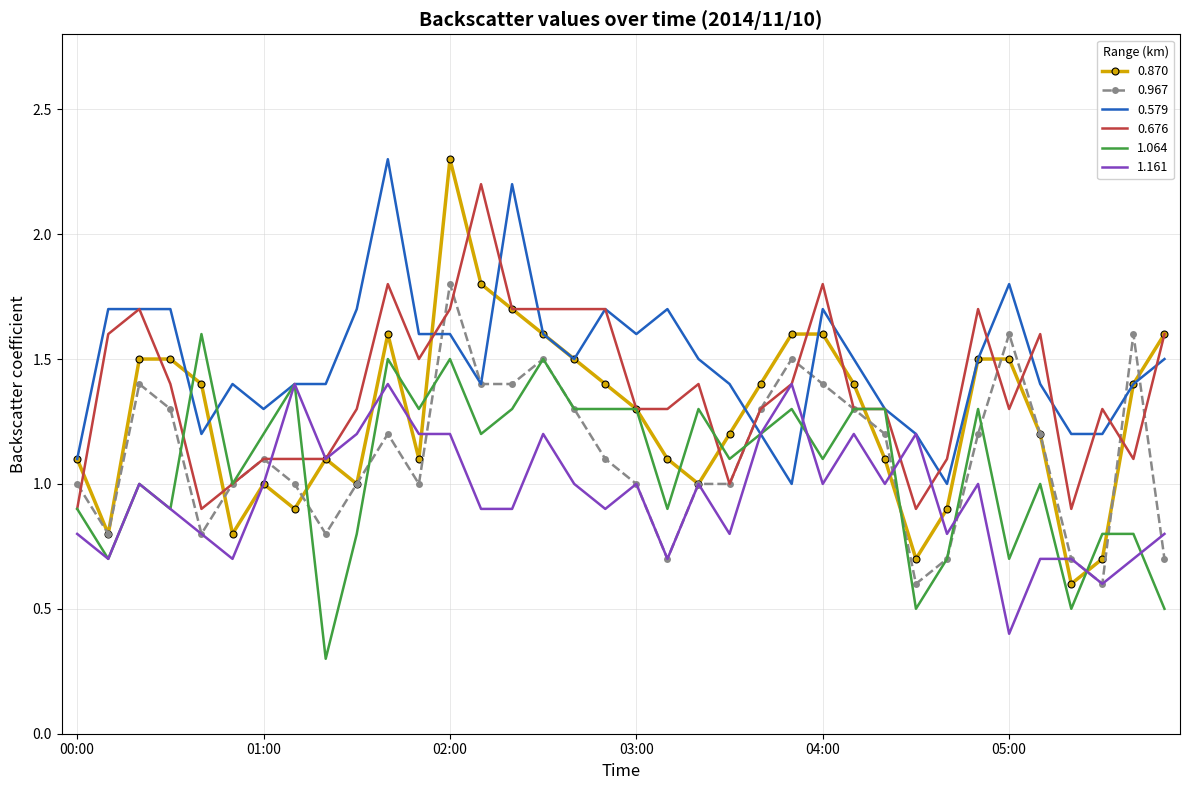

What is the lowest value of the 1.064 series?

0.3